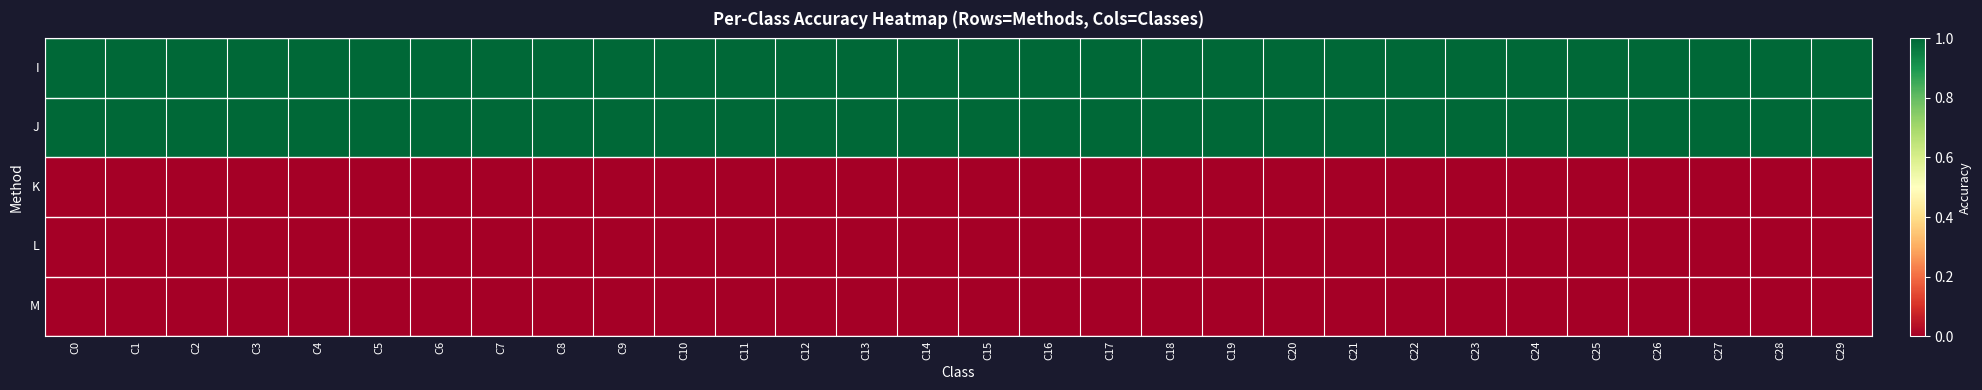

Which has a higher value, C5 or C19?

C5